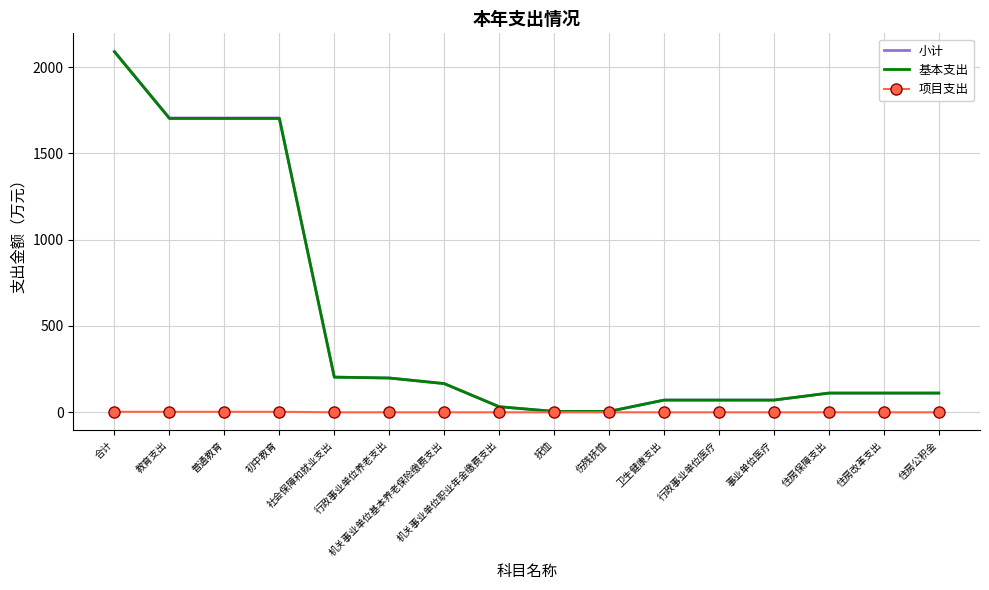

What is the sum of the 小计 values at 住房改革支出 and 教育支出?

1816.3